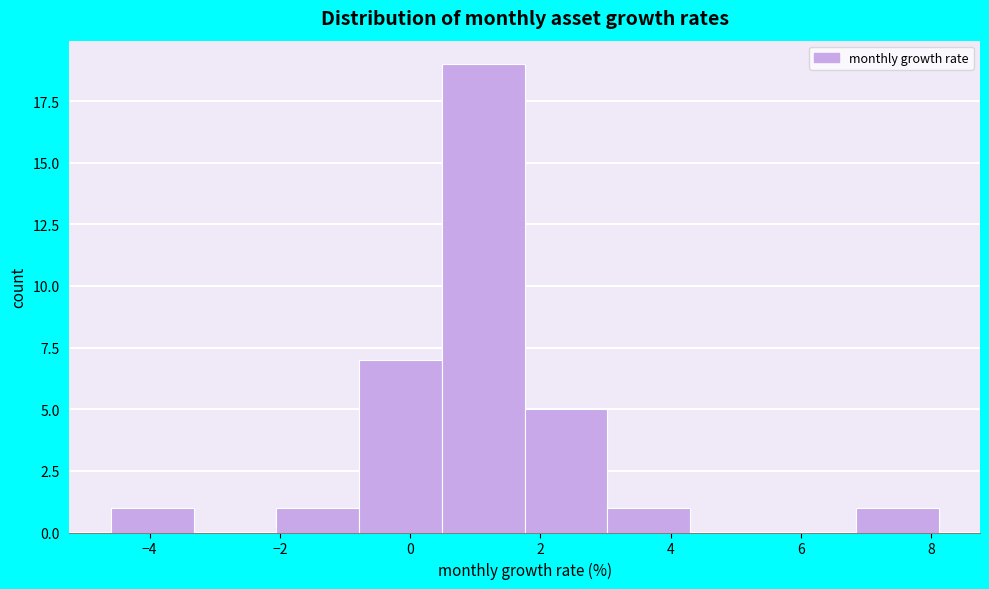

Which range on the x-axis has the tallest bar?

0.4 to 1.8